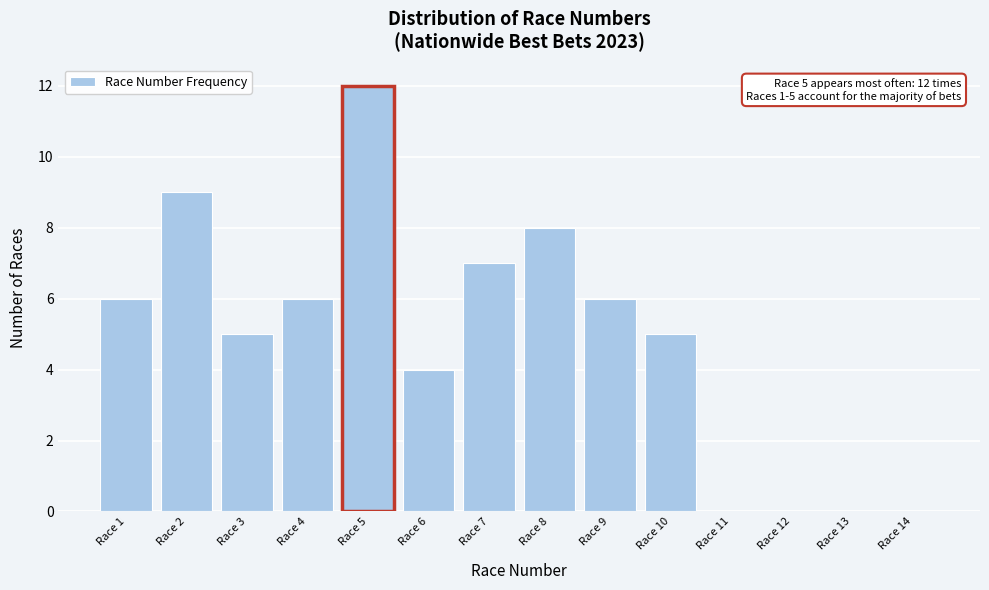

Over which range of the x-axis is the bar tallest?

4.5 to 5.5